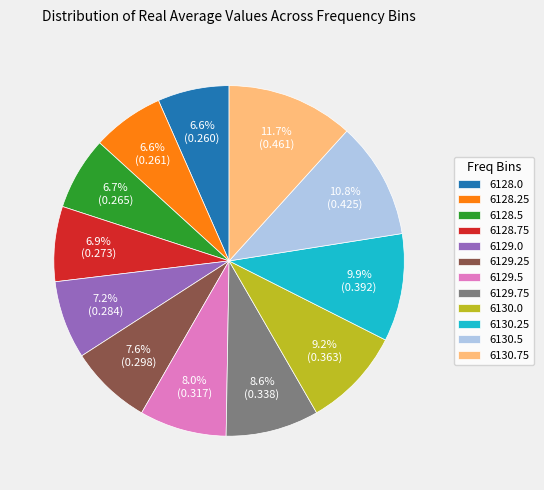

What percentage is the 6129.5 slice, to the nearest percent?

8%